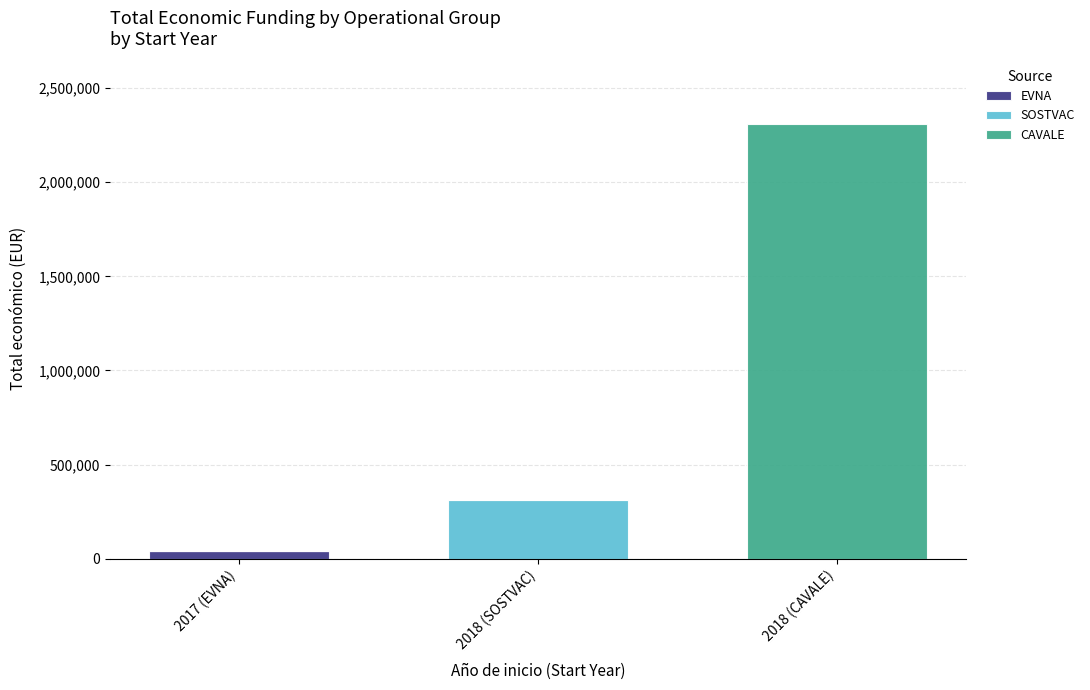

Reading left to right, transcribe the values for EVNA.

2017 (EVNA)=42072	2018 (SOSTVAC)=0	2018 (CAVALE)=0